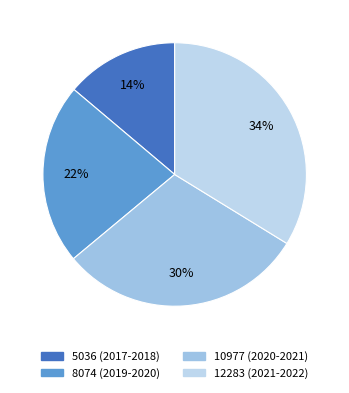

What is the change in value from 10977 (2020-2021) to 12283 (2021-2022)?

+1306